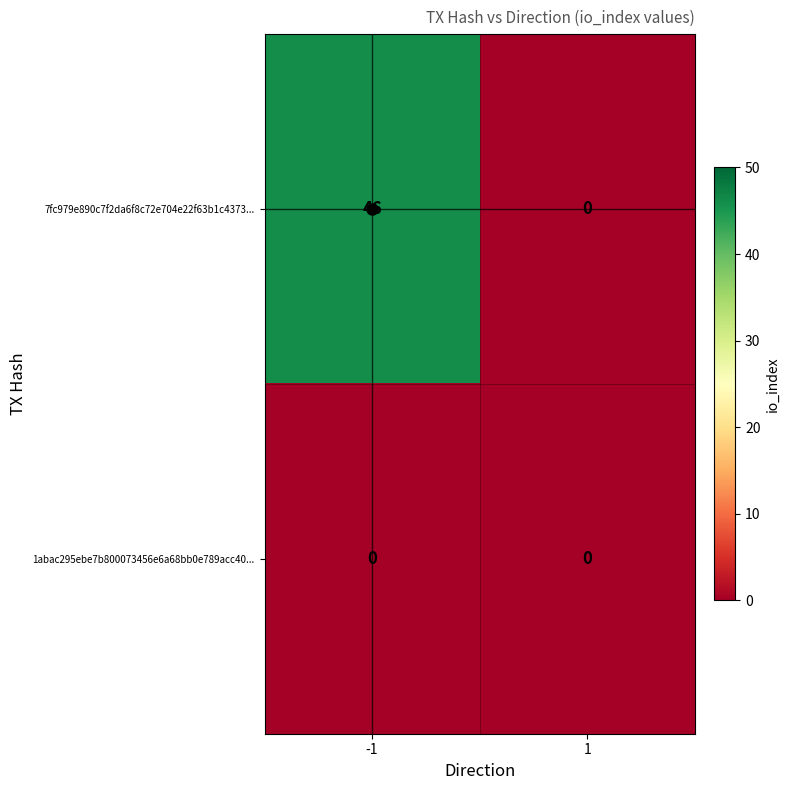

What is the average value of the 7fc979e890c7f2da6f8c72e704e22f63b1c4373... series?

23